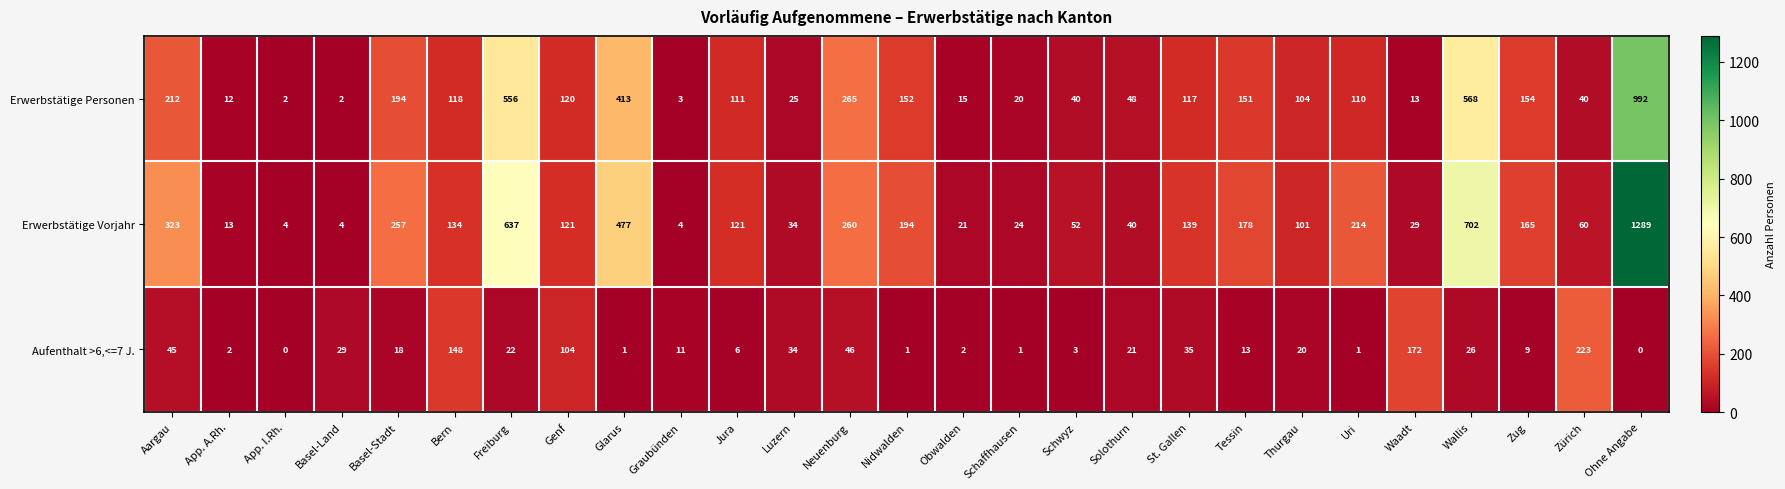

How many distinct data groups are displayed?

3